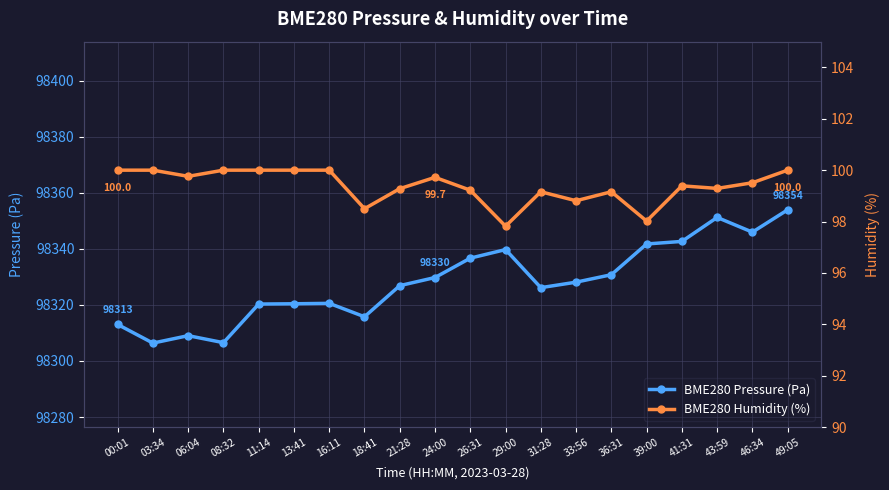

At which category does the chart reach its peak across all series?

49:05